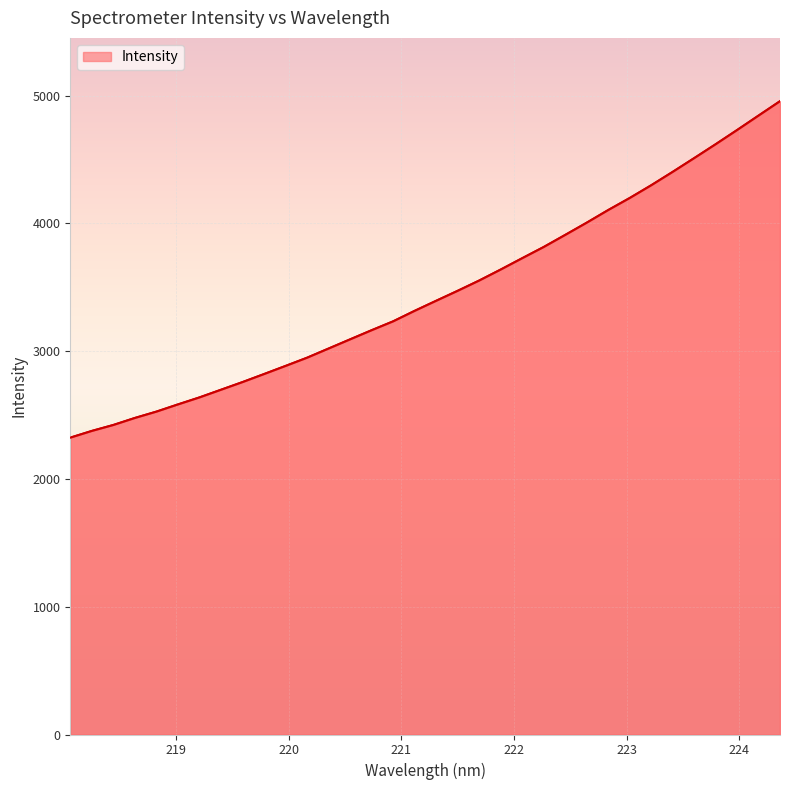

What is the maximum value shown in the chart?

4955.3